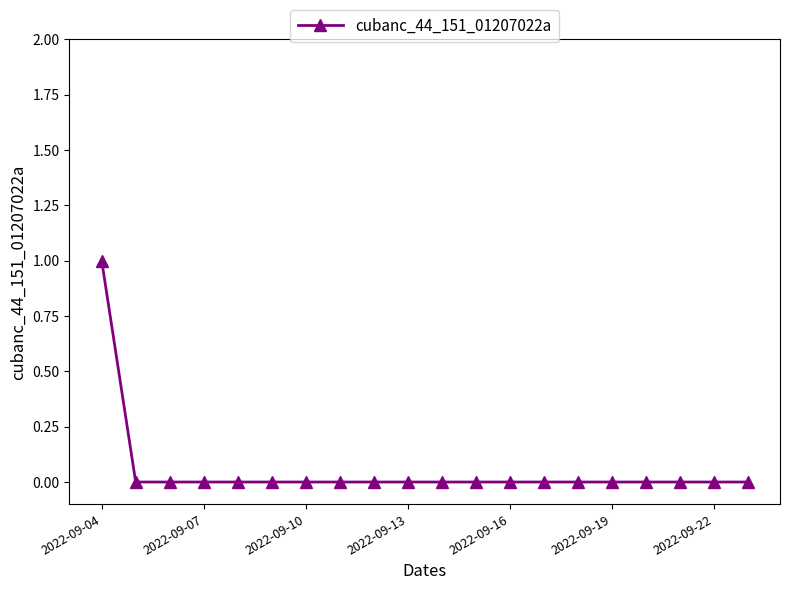

What is the difference between the maximum and second lowest values?

1